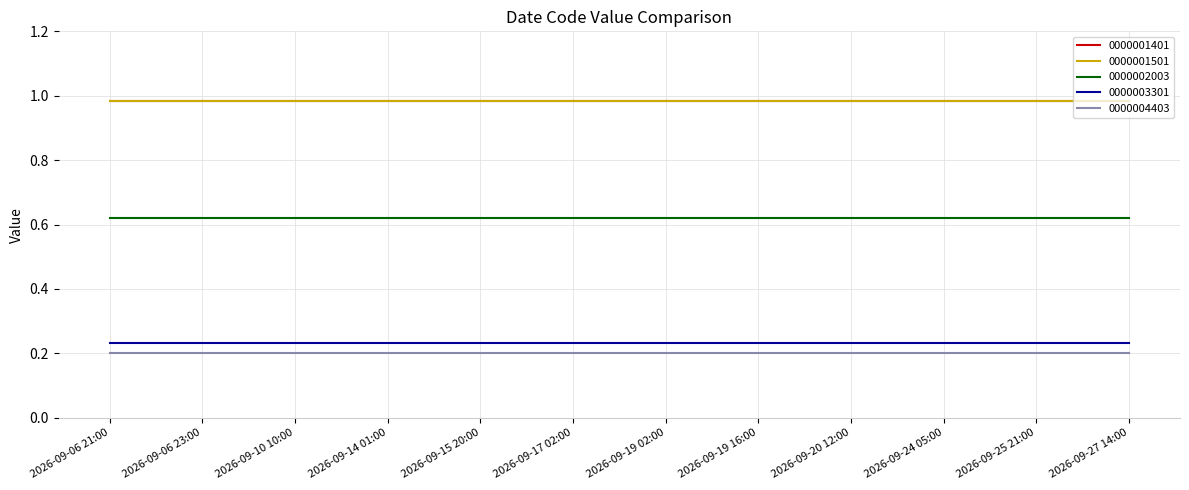

Is the value of 0000001501 at 2026-09-06 23:00 greater than the value of 0000002003 at 2026-09-17 02:00?

Yes